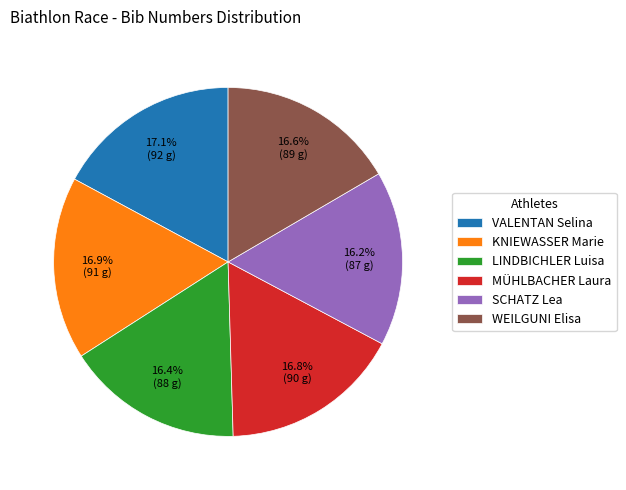

Is there any slice that represents more than half of the pie?

No